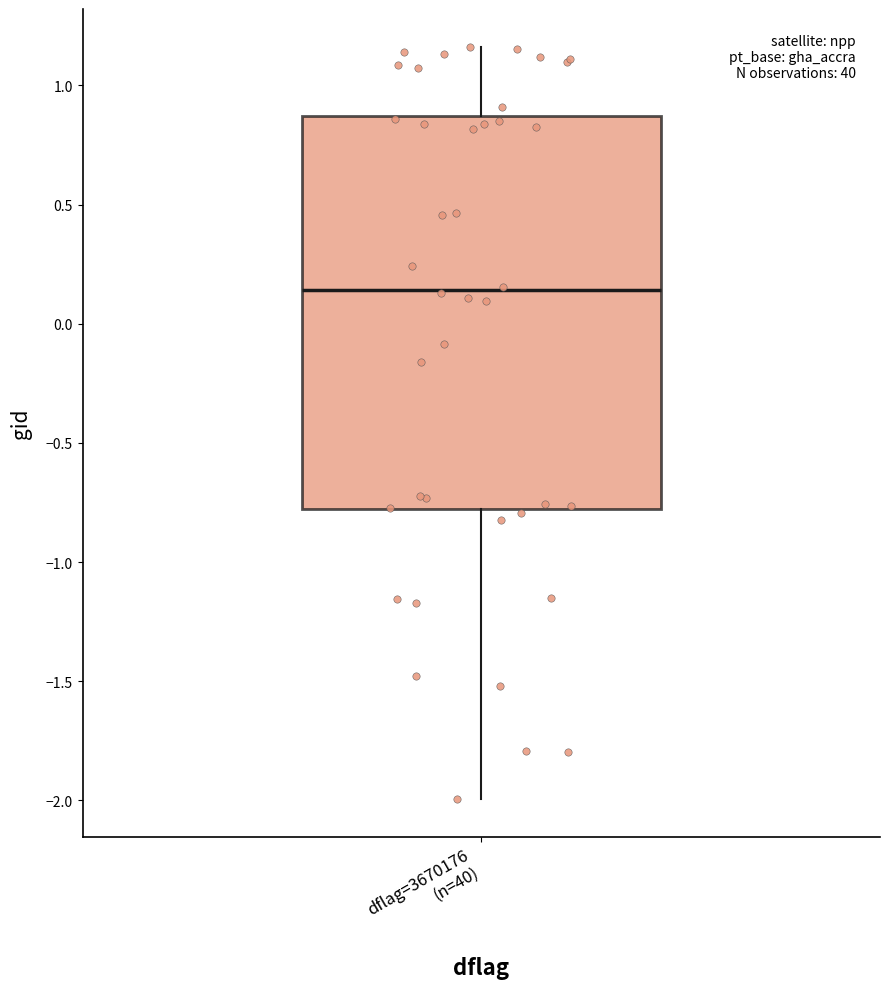

Transcribe this box plot: give where the median line is, the range the box spans, and where the two whiskers end, as read against the y-axis. The values are not printed on the chart, so give them approximately, as read against the axis.

median 0.15, box -0.80 to 0.85, whiskers -2.00 to 1.15